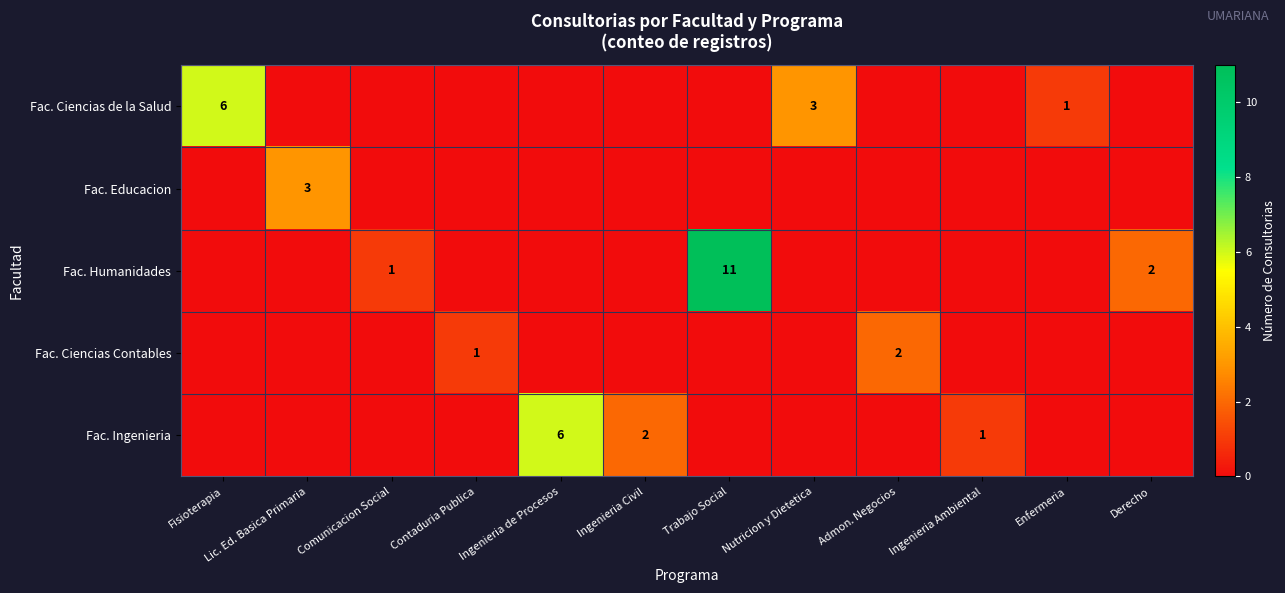

Is it true that Fac. Humanidades equals 2 at Derecho?

True